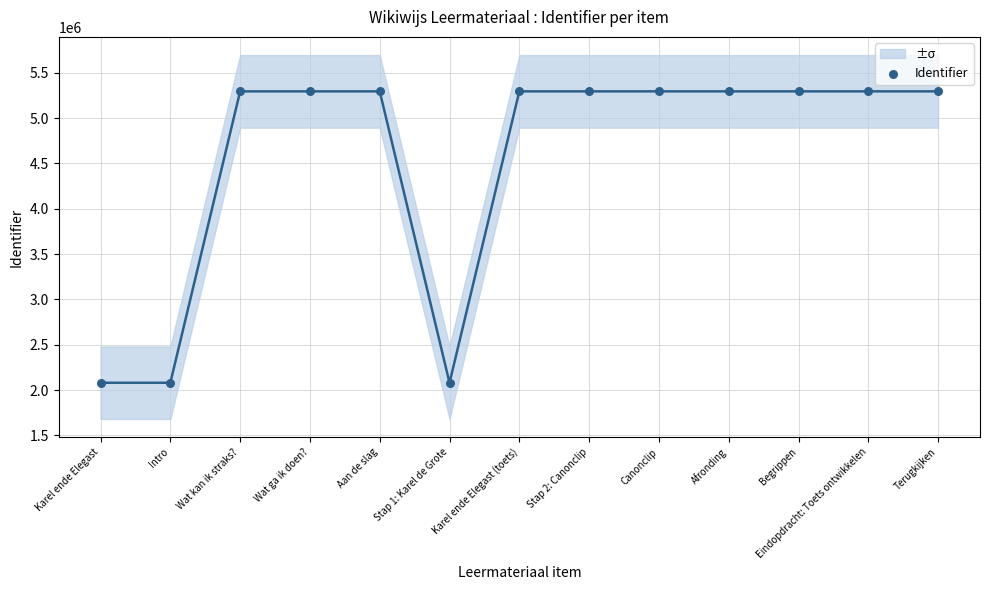

What is the range of Y values (max minus min)?

3213362